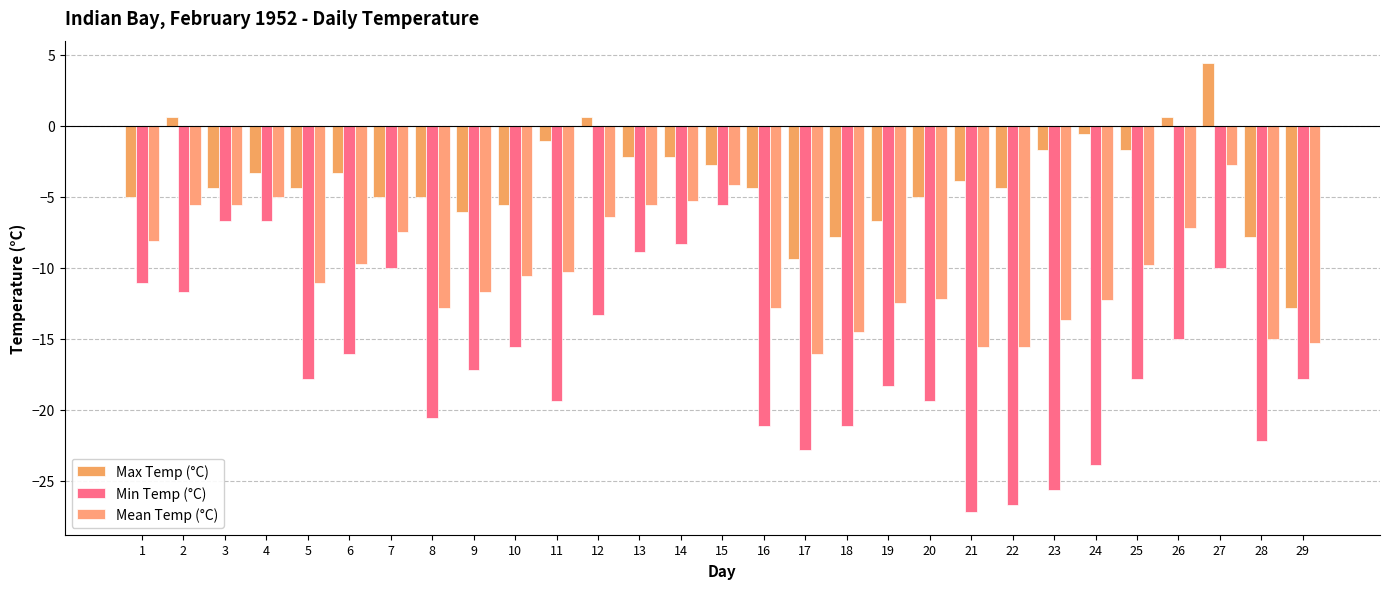

What is the minimum value shown in the chart?

-27.2